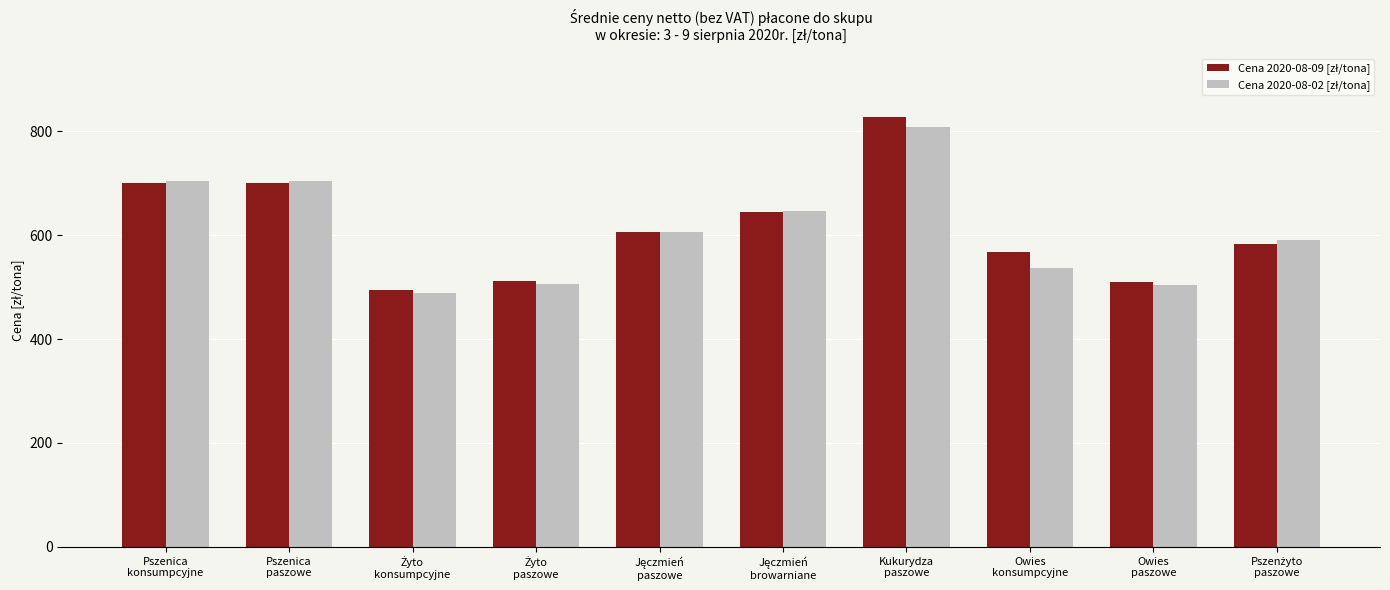

How many categories are shown in the chart?

10